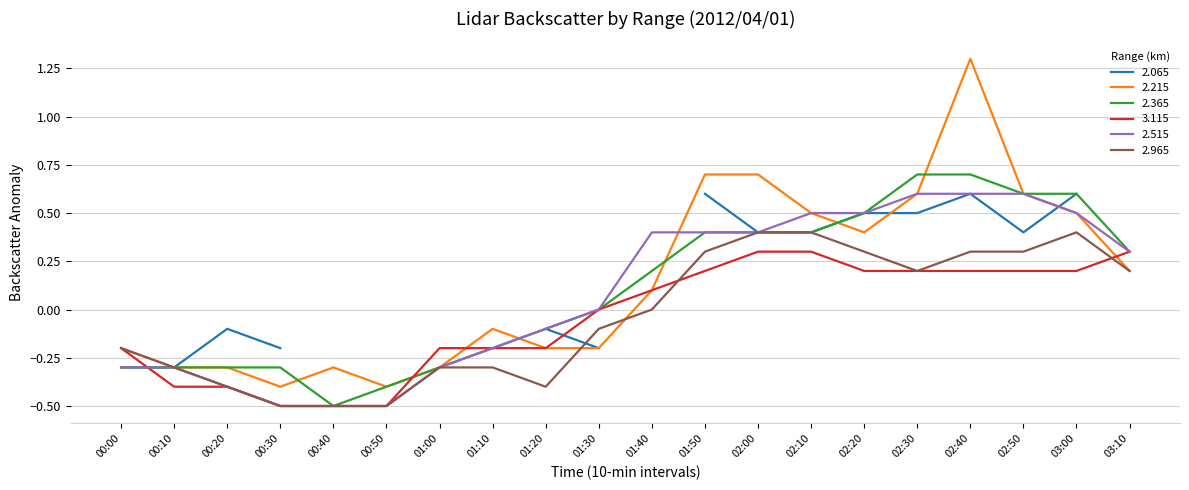

Is it true that 3.115 equals 0.5 at 01:30?

False